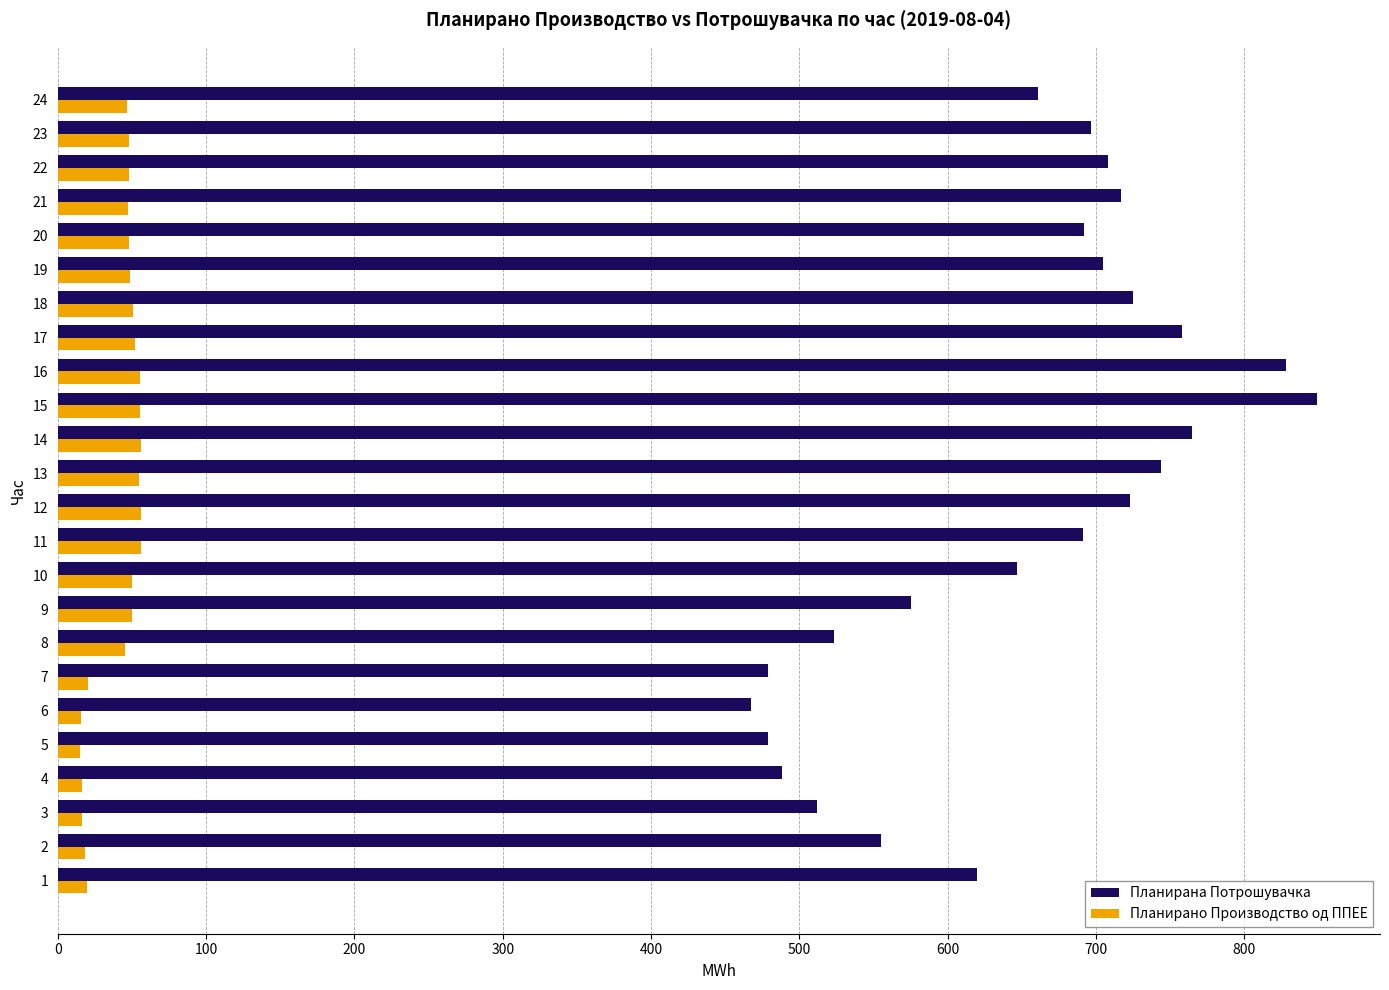

List the series in order of their peak value, lowest first.

Планирано Производство од ППЕЕ, Планирана Потрошувачка